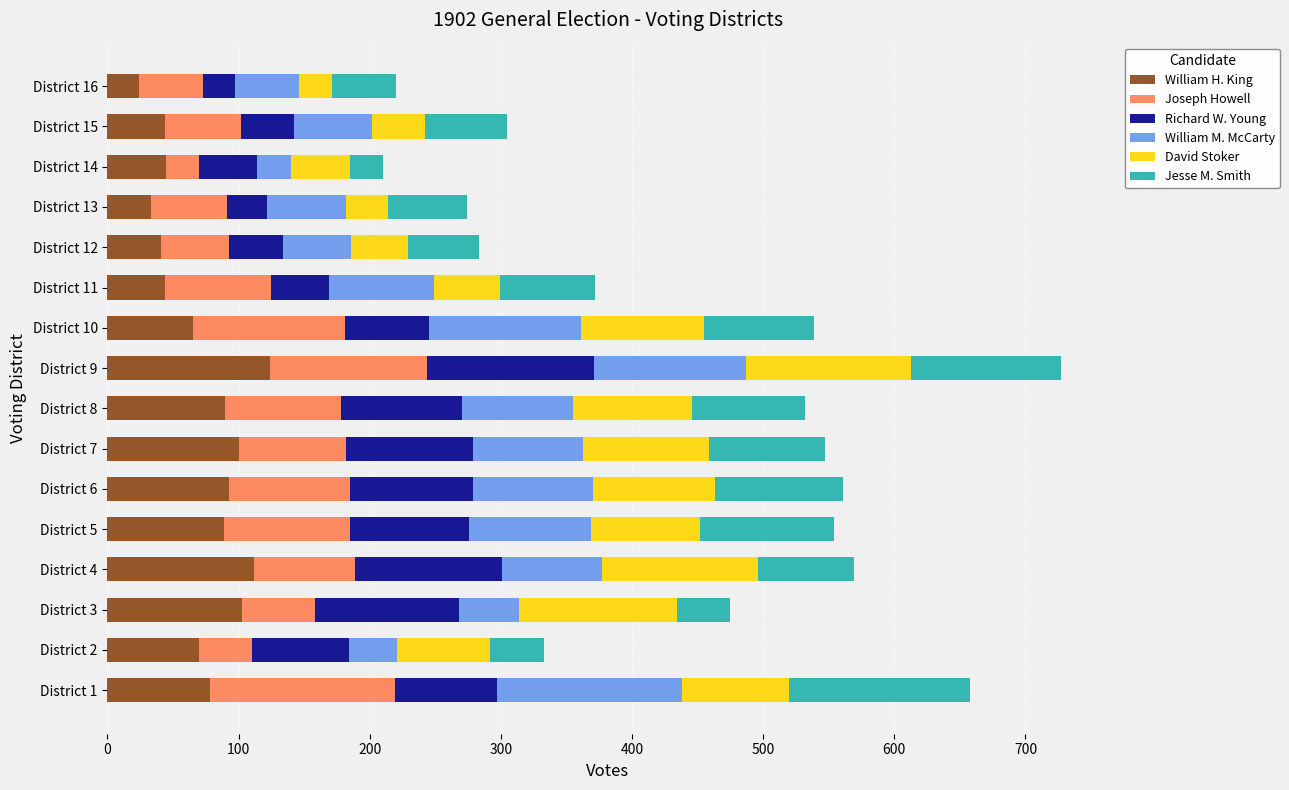

What is the total value across all series at District 9?

727